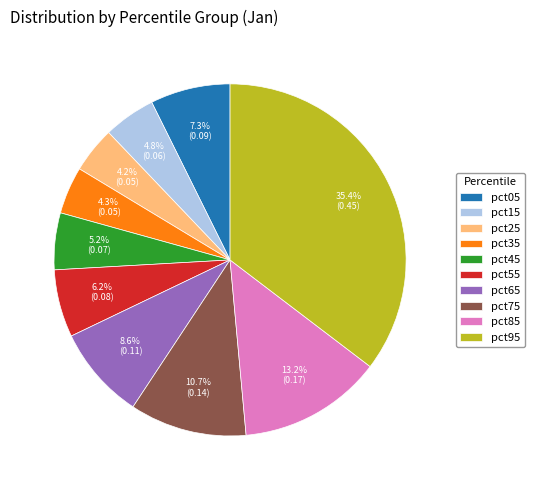

How many slices are in this pie chart?

10